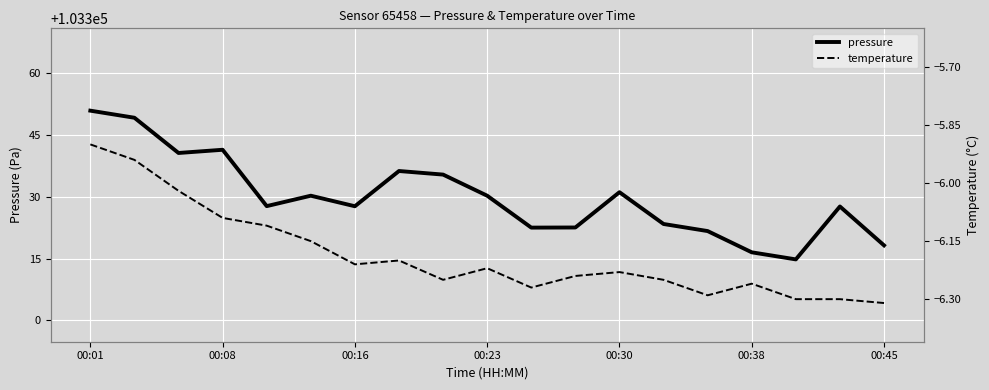

List the series in order of their overall mean, highest first.

pressure, temperature